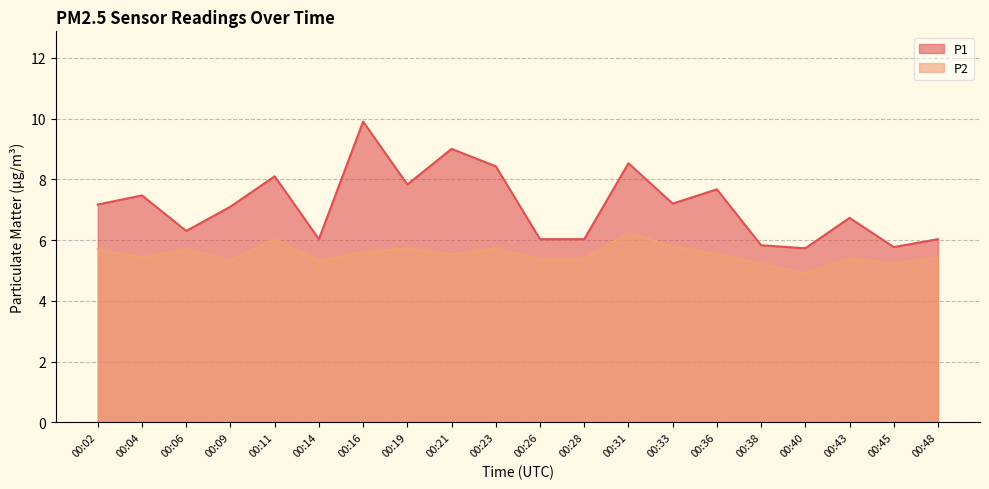

True or false: P2 and P1 cross at least once.

False